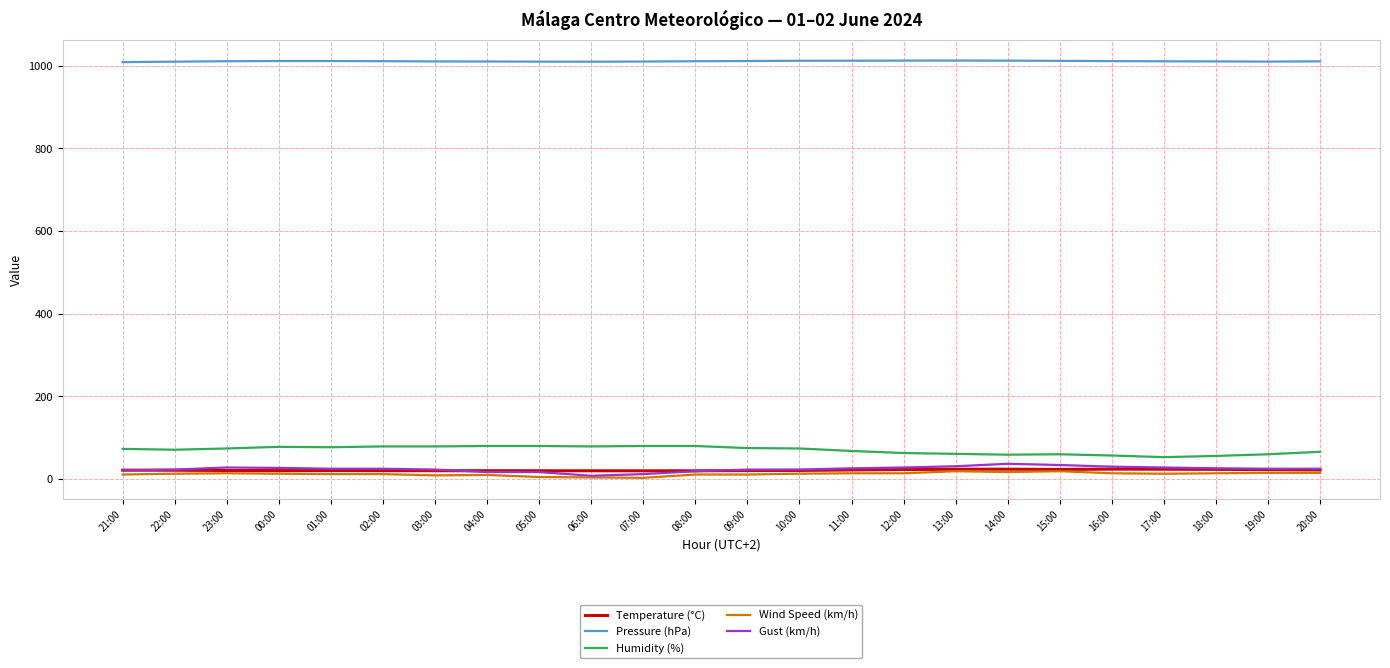

The Pressure (hPa) series shows 1011.8 at 10:00. True or false?

True